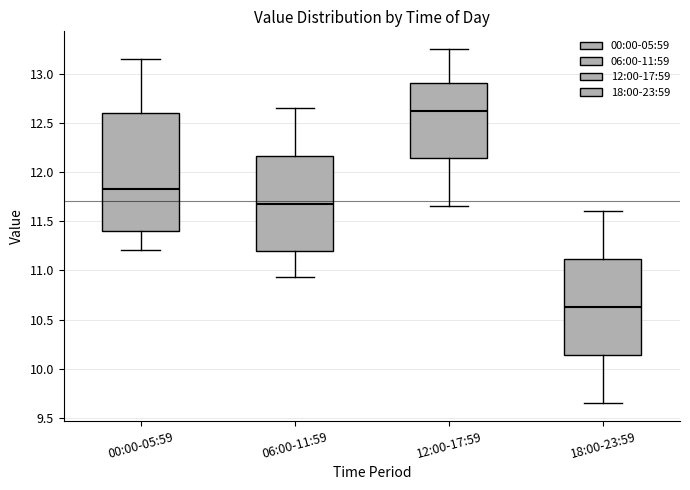

Comparing the boxes themselves (not the whiskers), which one is the tallest?

00:00-05:59